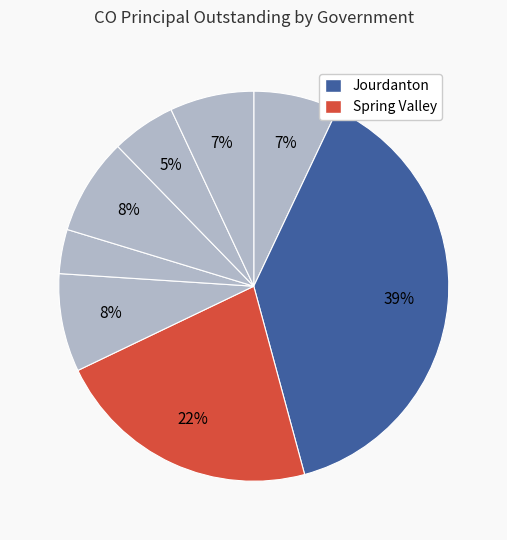

Is there a majority slice in this chart?

No